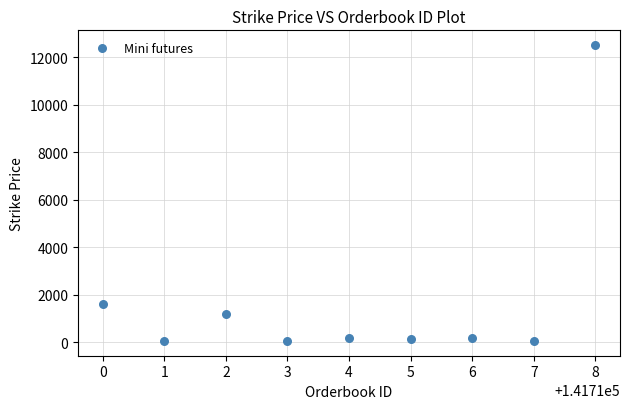

What Y value in the scatter plot is closest to 6273?

1607.1